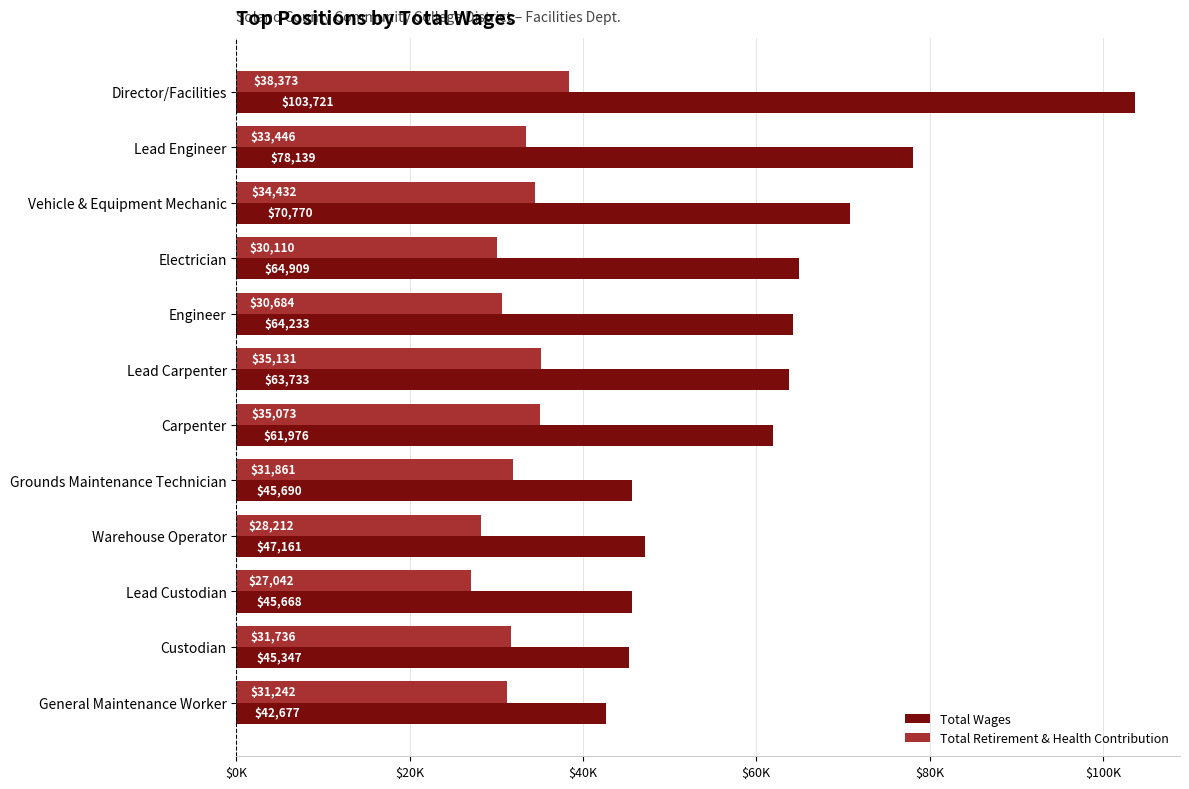

What are all the series names shown in the legend?

Total Wages, Total Retirement & Health Contribution